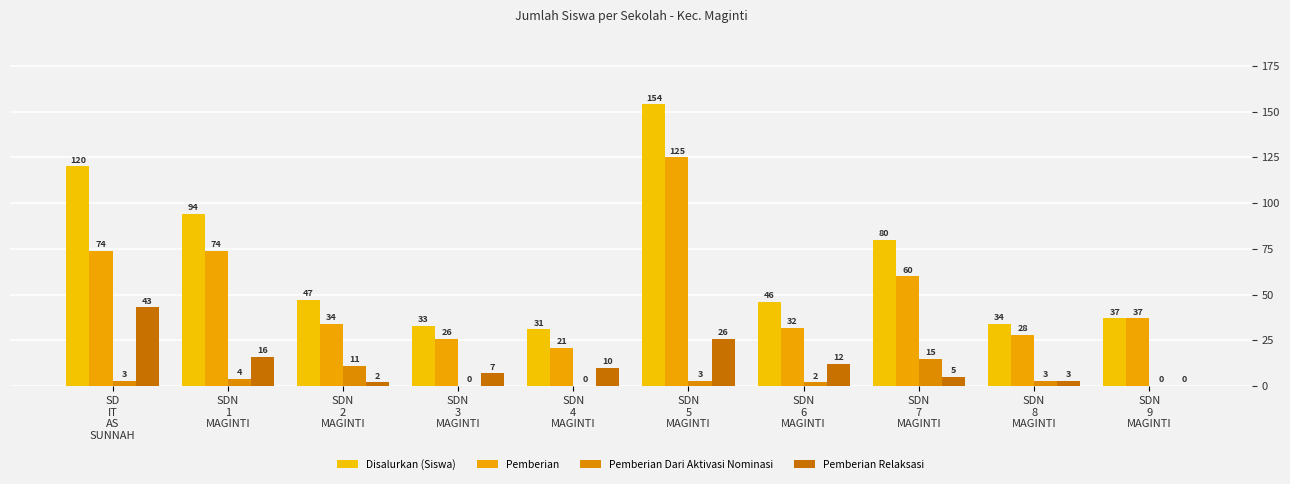

Is the value of Disalurkan (Siswa) at SDN
8
MAGINTI greater than the value of Pemberian Dari Aktivasi Nominasi at SDN
1
MAGINTI?

Yes